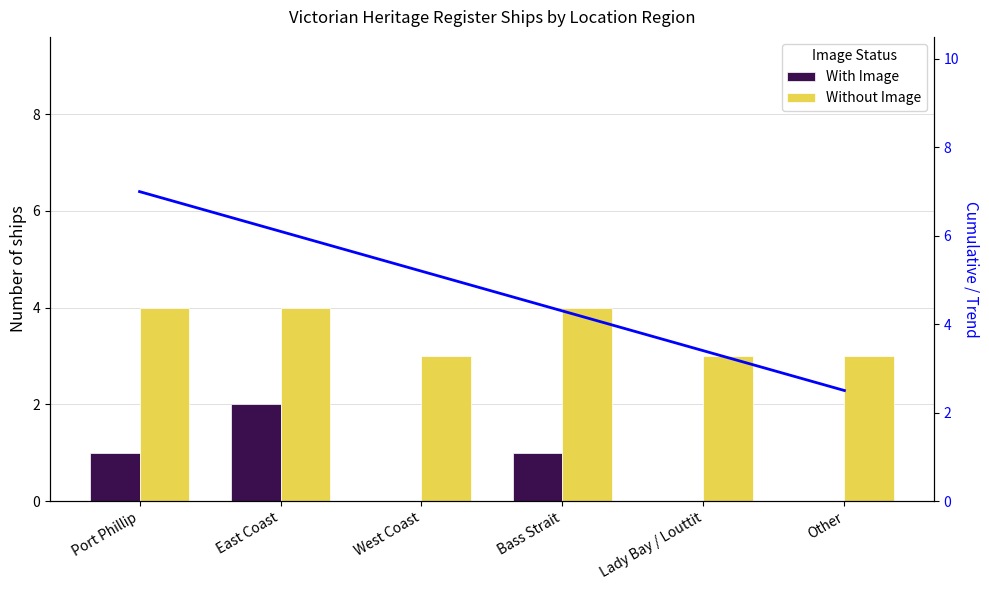

What is the value of the Without Image bar at the 4th from the left?

4.0